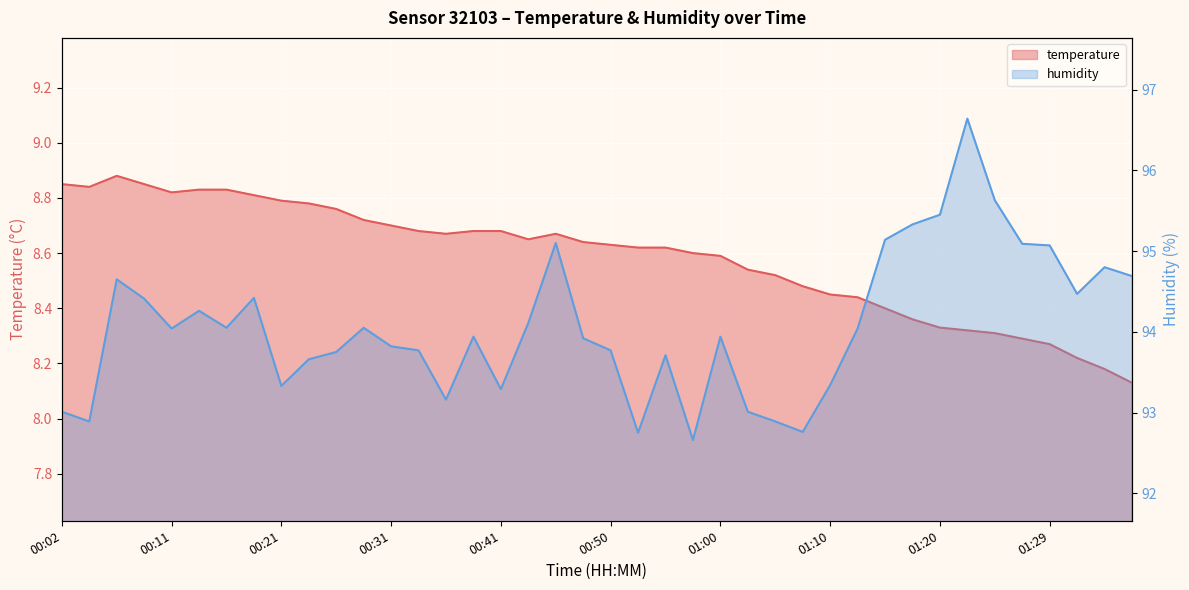

The temperature series shows 14.2 at 00:53. True or false?

False